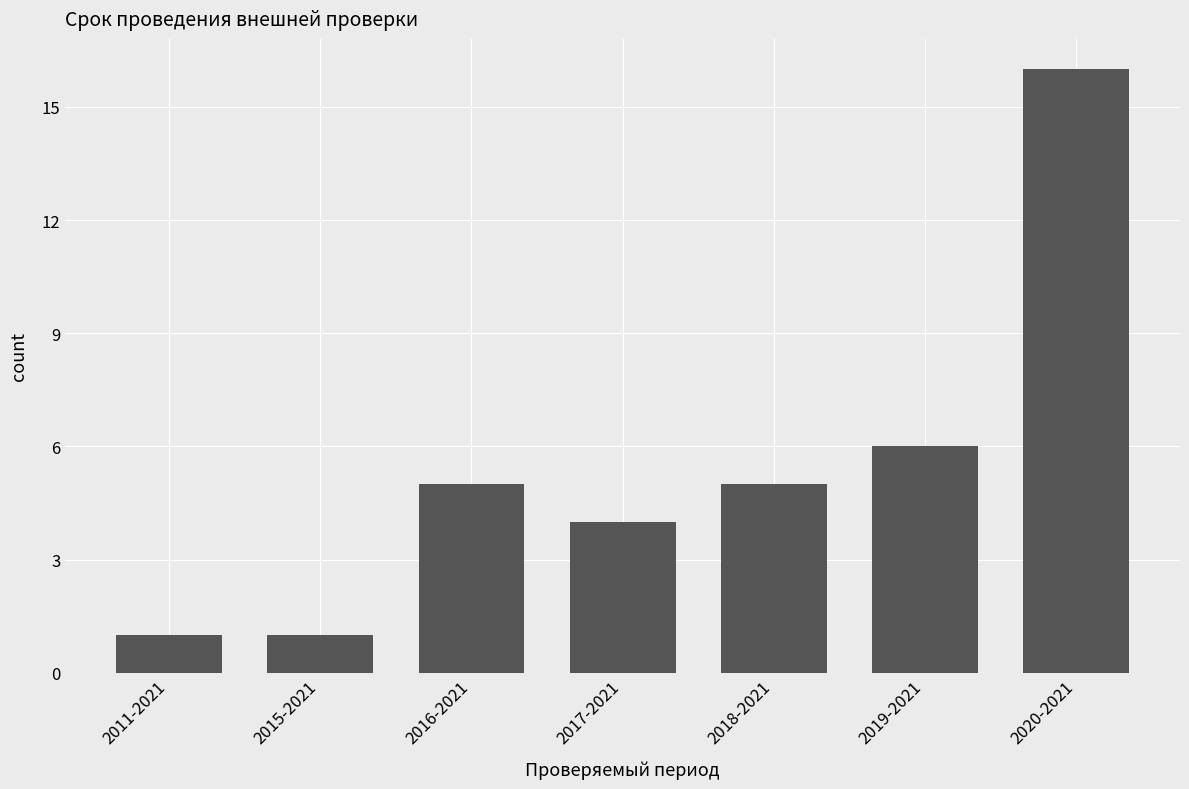

What is the label of the 4th bar from the left?

2017-2021